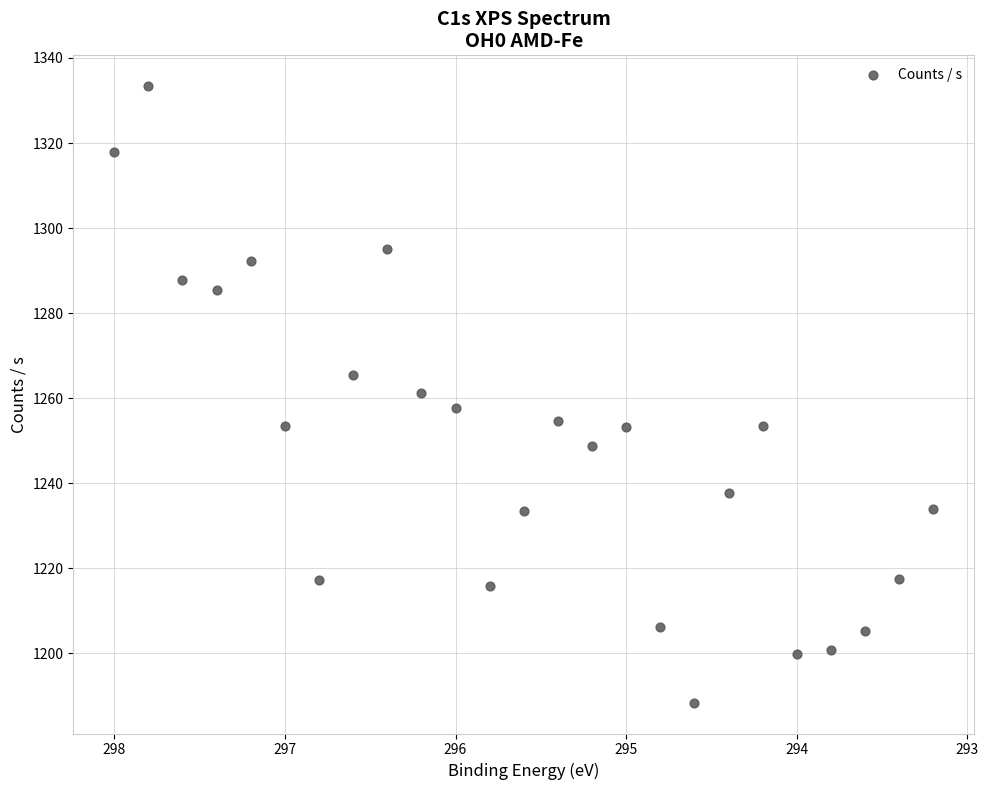

What is the range of X values (max minus min)?

4.8